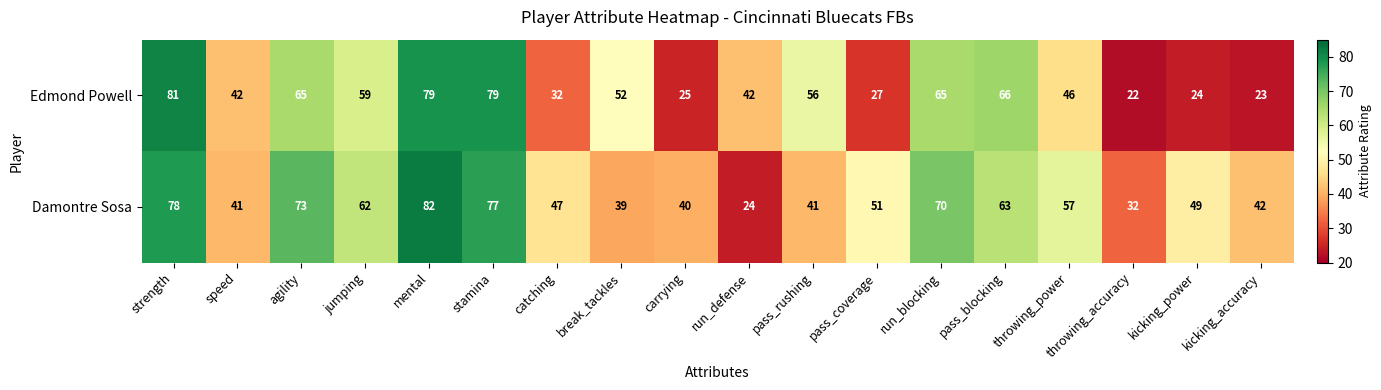

Is it true that Damontre Sosa equals 51 at pass_coverage?

True